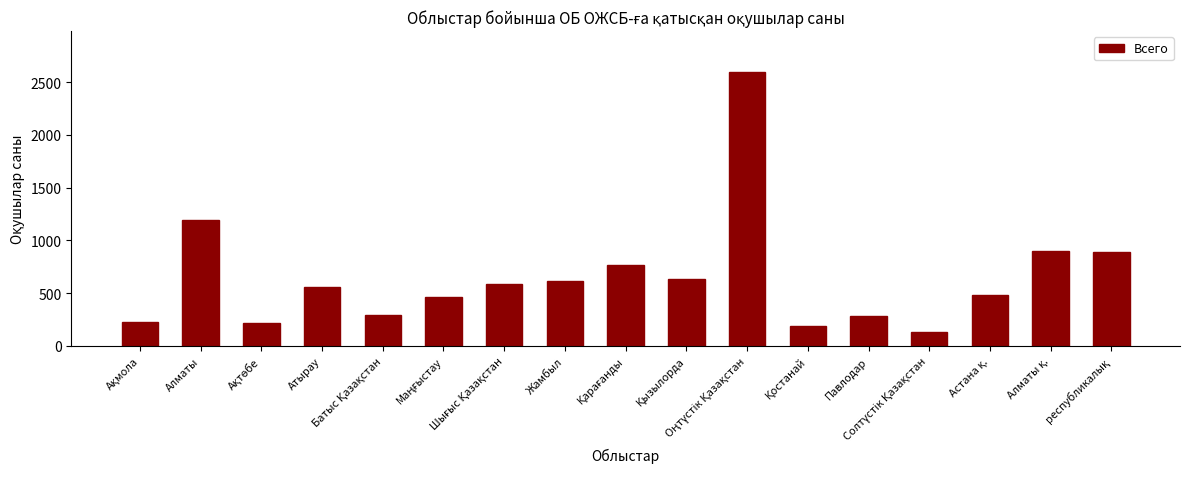

What is the average value?

649